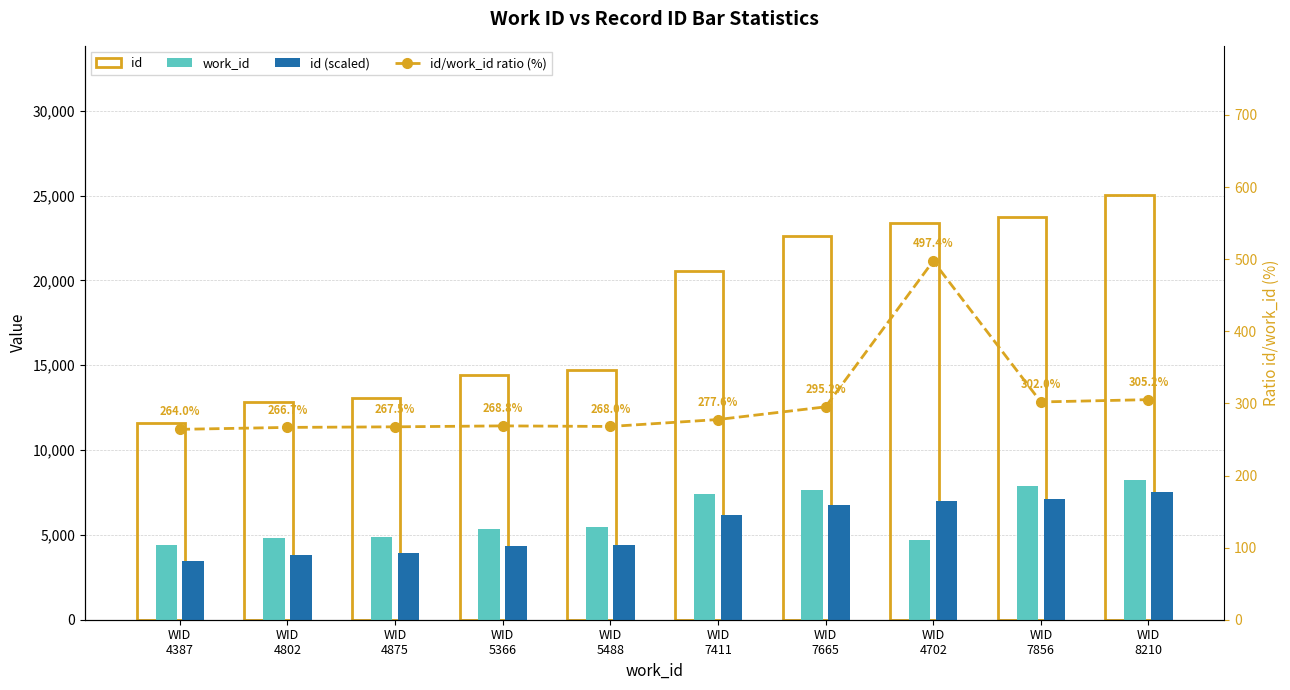

At which label does id reach its minimum?

WID
4387